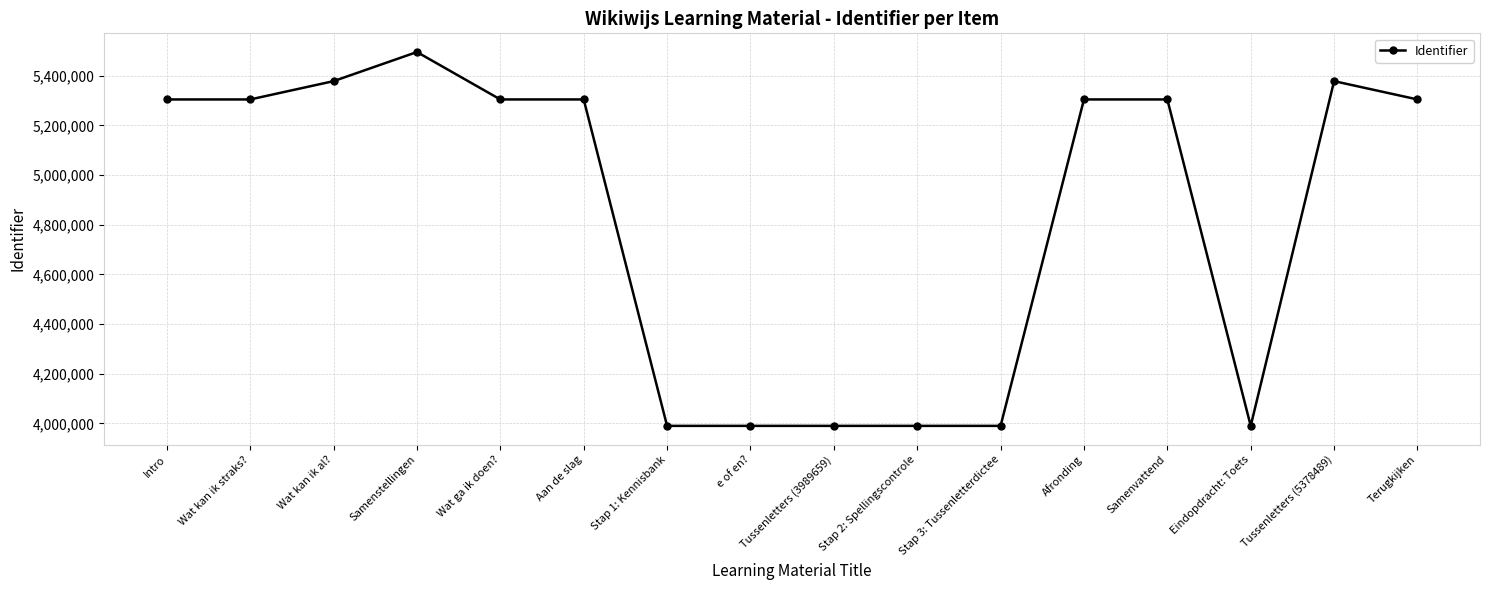

What is the sum of all values?

77323931